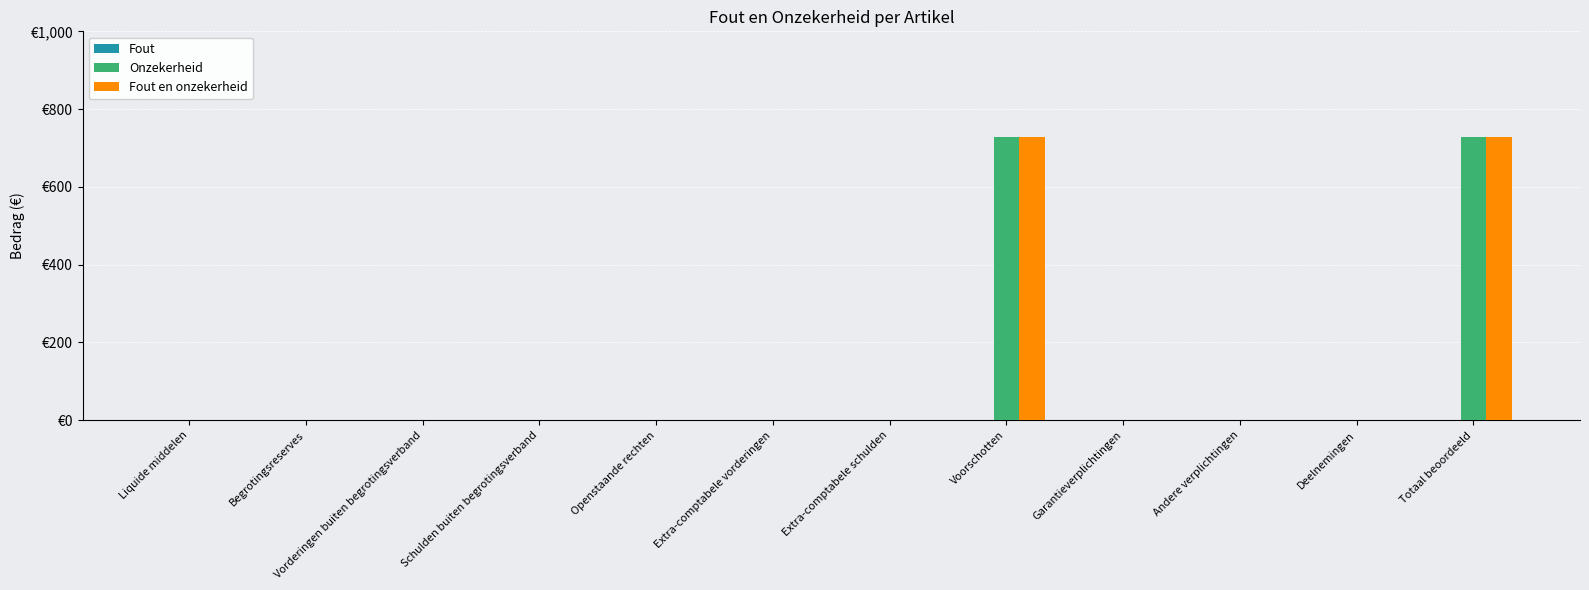

Rank the series at Openstaande rechten from lowest to highest value.

Fout, Onzekerheid, Fout en onzekerheid